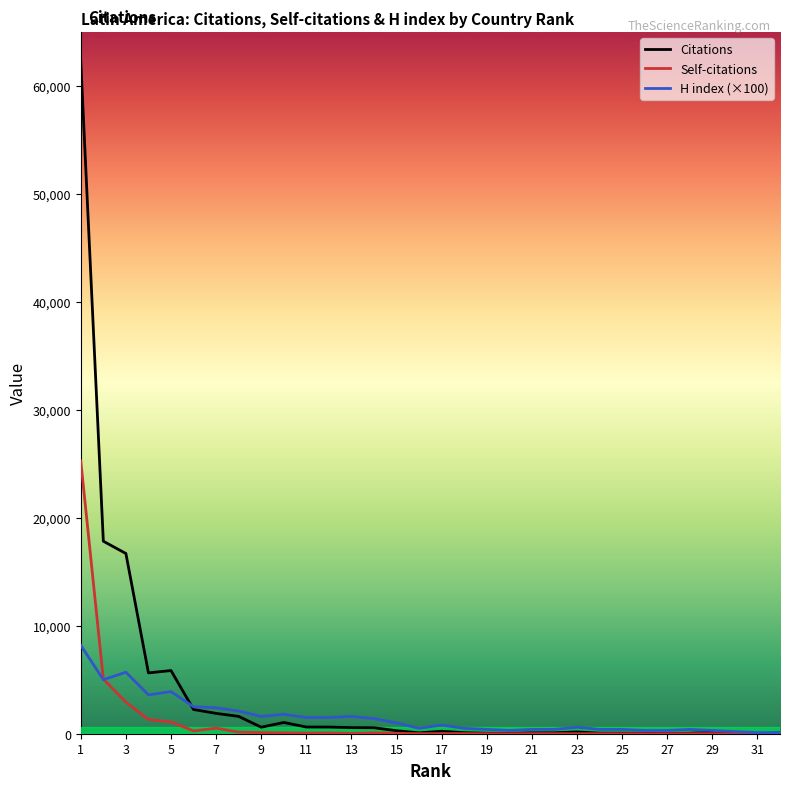

Which series has the widest spread of values?

Citations